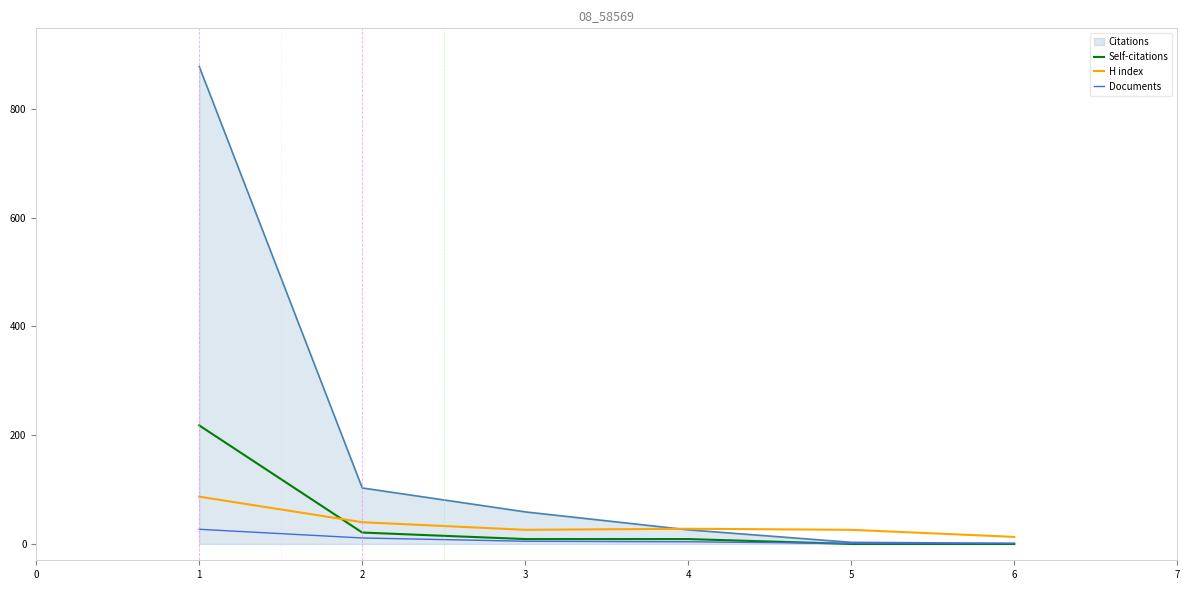

Which series has the largest total across all categories?

Citations